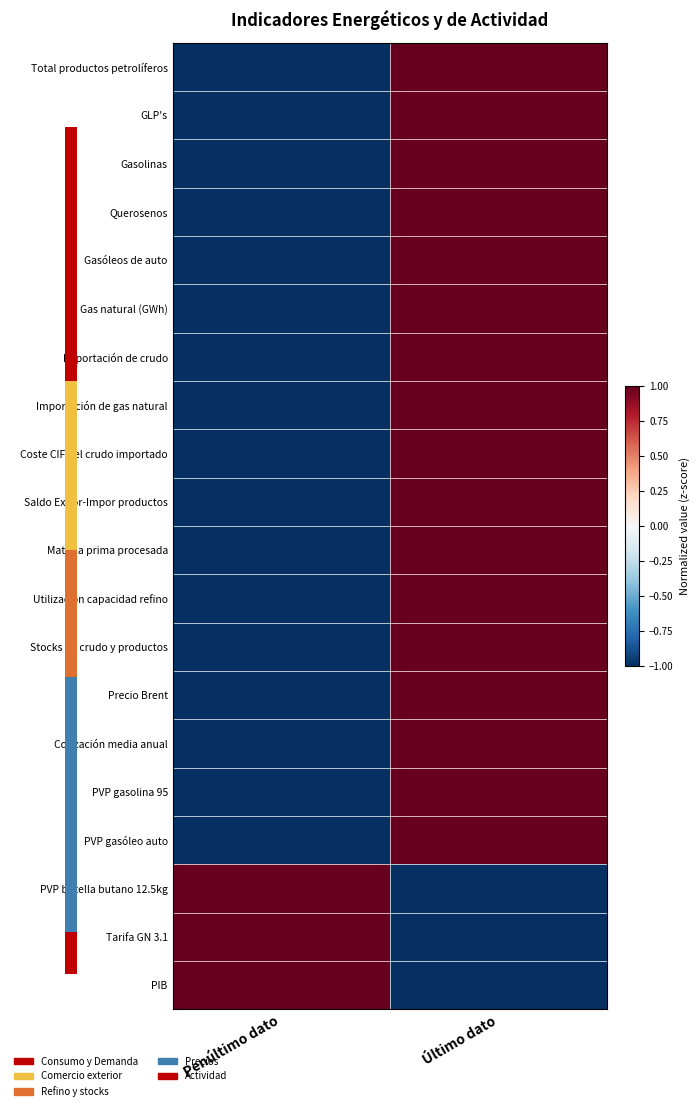

How many positive values does the PIB series have?

1